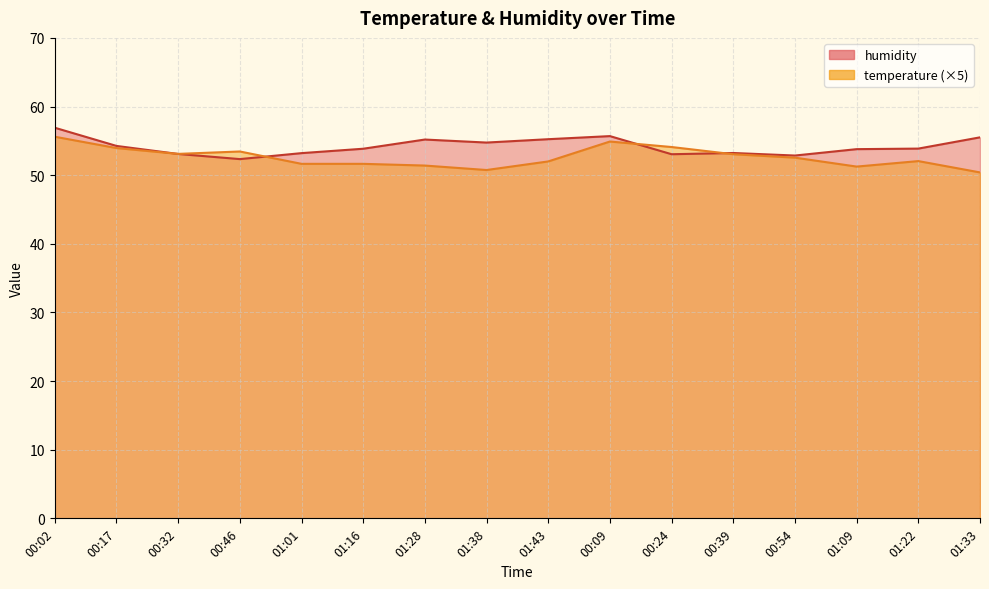

How many intersections are there between temperature and humidity?

4